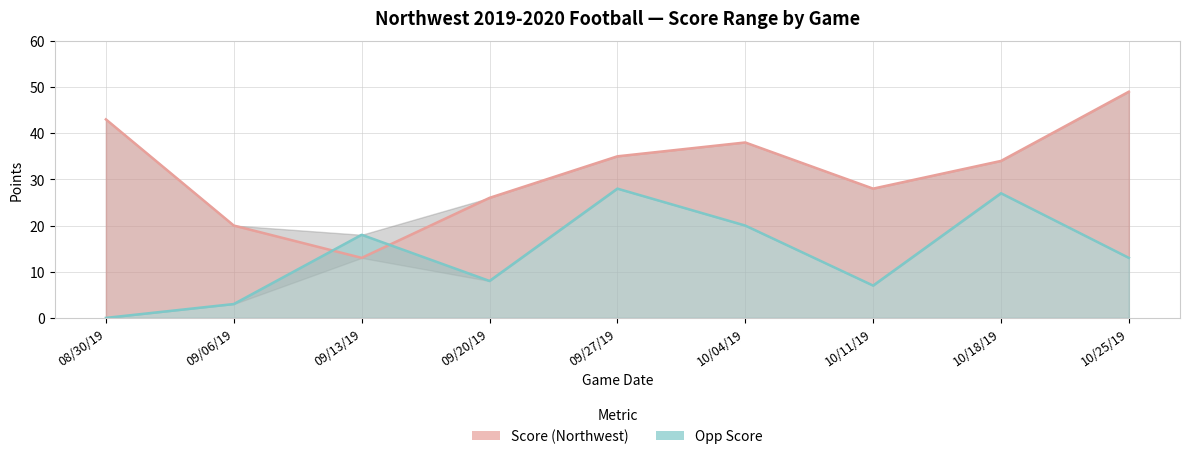

How many values in the Score (Northwest) series are below 34?

4